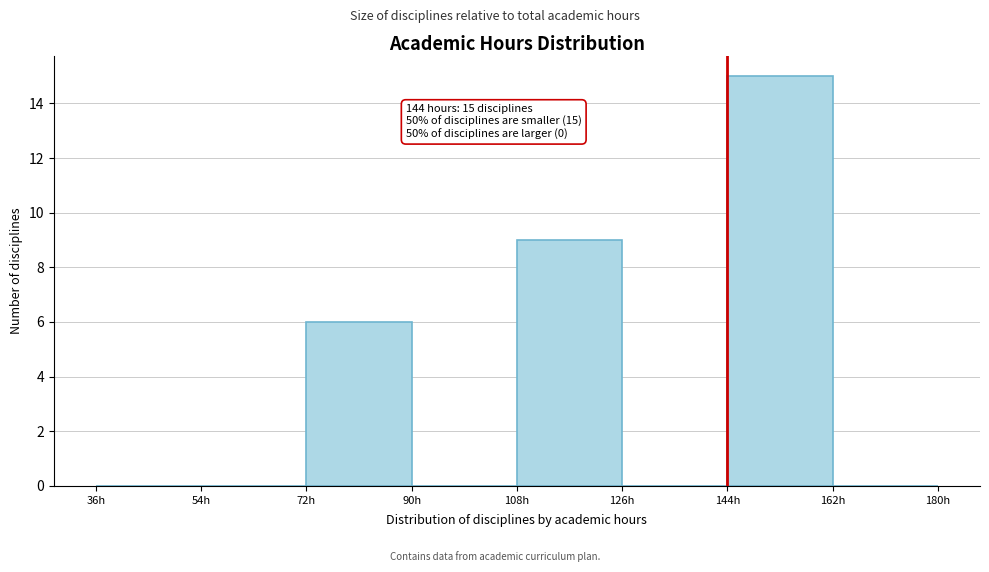

Over which range of the x-axis is the bar tallest?

144 to 162